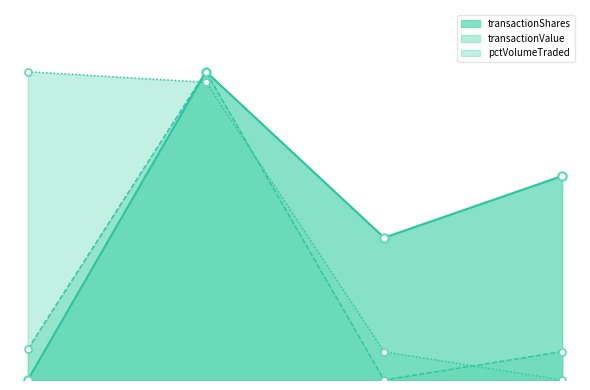

At which category does transactionValue reach its first local valley?

2010-06-22